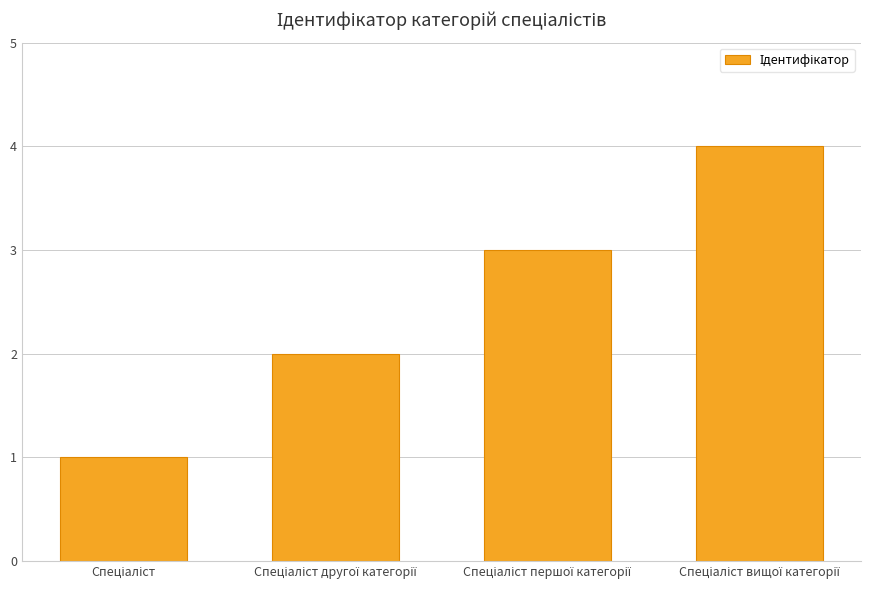

What is the sum of all values?

10